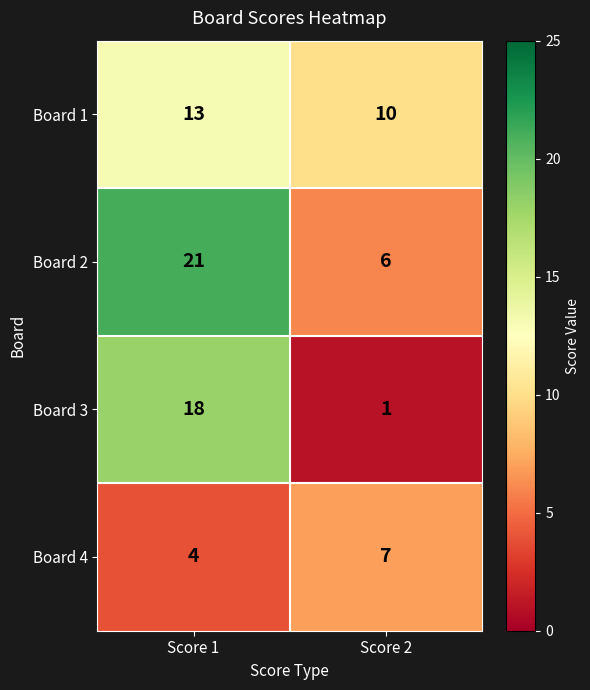

What is the spread (max minus min) of values at Score 1?

17